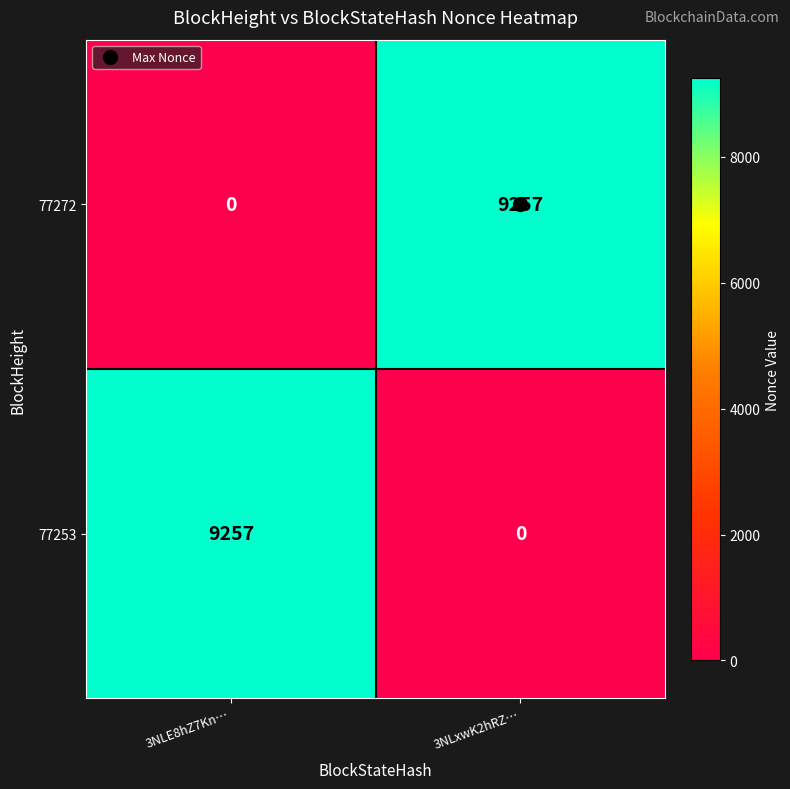

What is the greatest value displayed?

9257